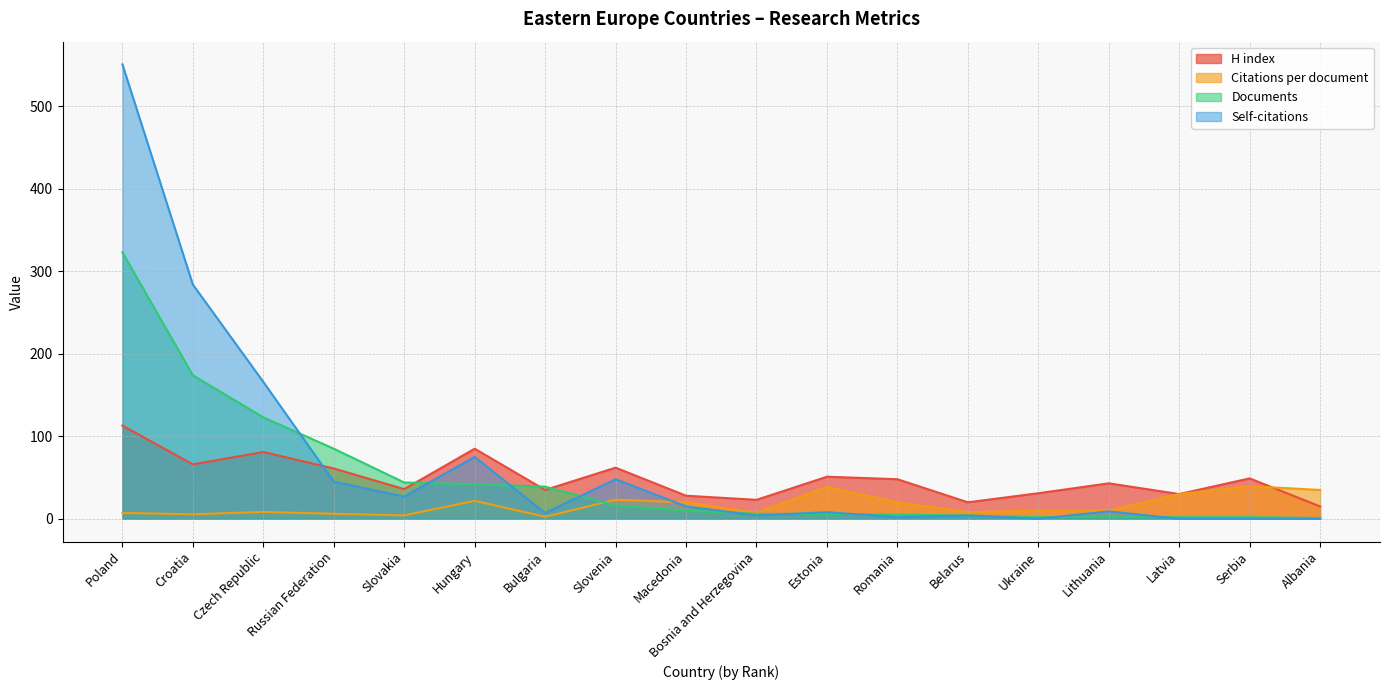

How many interior local valleys does the H index series have?

6